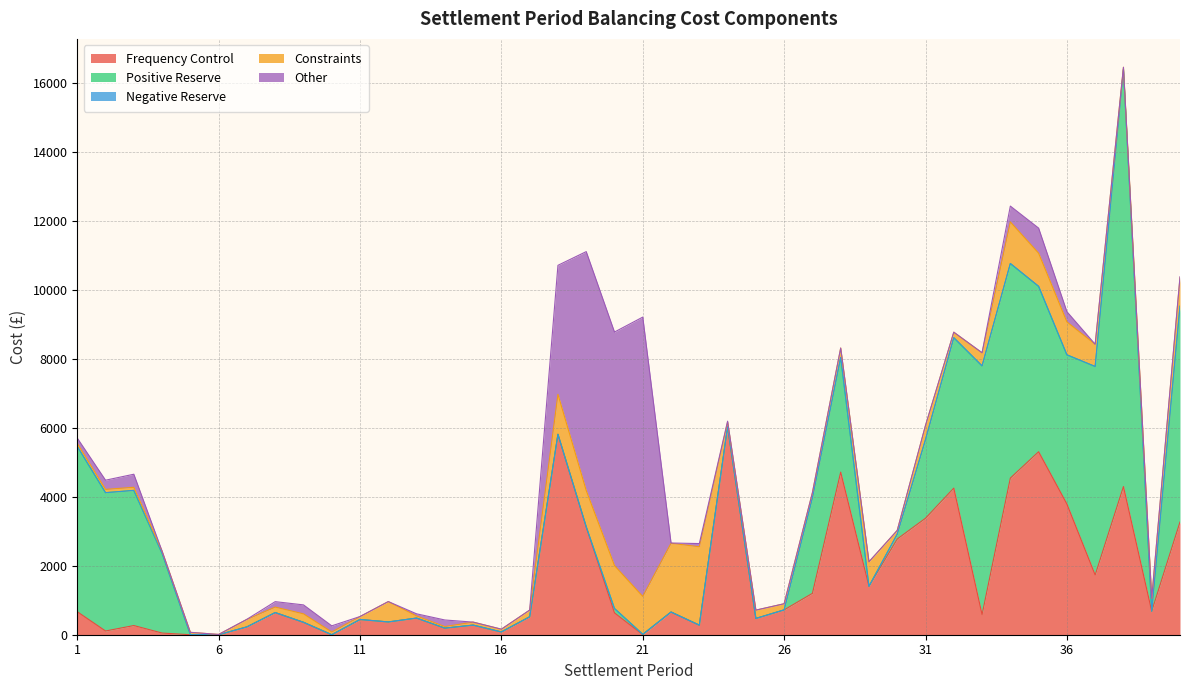

Which series has the largest range (max minus min)?

Positive Reserve